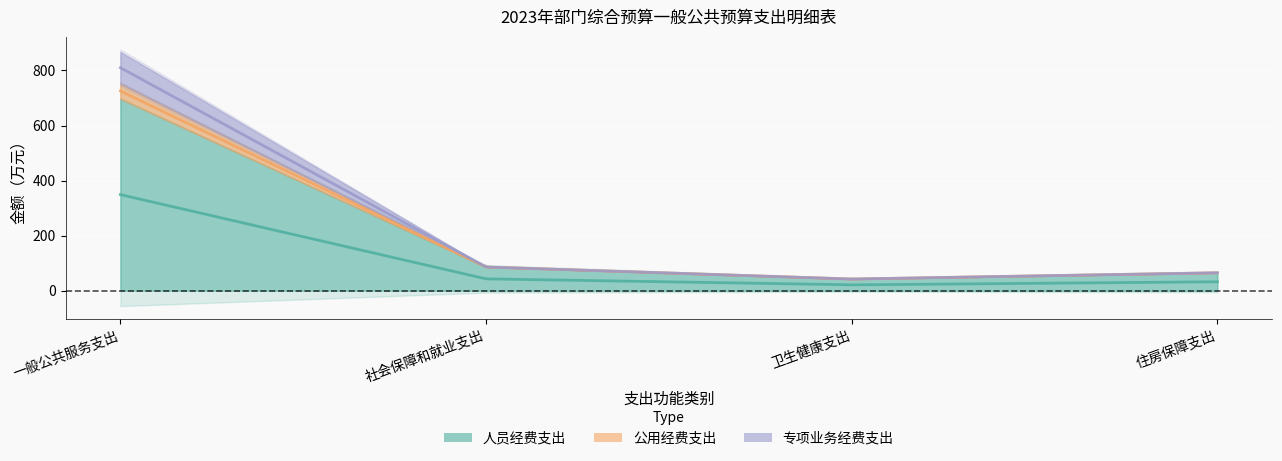

Reading left to right, extract all data points from this chart.

人员经费支出: 698.1	86.2	42.5	65.1
公用经费支出: 54.6	0.0	0.0	0.0
专项业务经费支出: 114.2	0.0	0.0	0.0